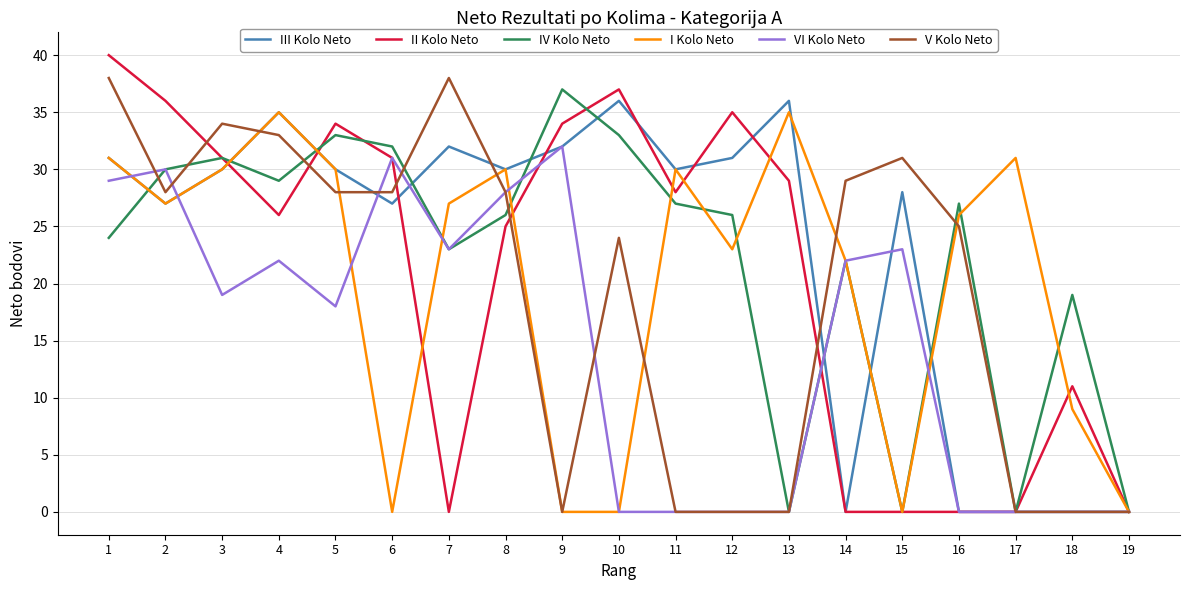

Reading right to left, what are all the values shown in this chart?

III Kolo Neto: 0	0	0	0	28	0	36	31	30	36	32	30	32	27	30	35	30	27	31
II Kolo Neto: 0	11	0	0	0	0	29	35	28	37	34	25	0	31	34	26	31	36	40
IV Kolo Neto: 0	19	0	27	0	22	0	26	27	33	37	26	23	32	33	29	31	30	24
I Kolo Neto: 0	9	31	26	0	22	35	23	30	0	0	30	27	0	30	35	30	27	31
VI Kolo Neto: 0	0	0	0	23	22	0	0	0	0	32	28	23	31	18	22	19	30	29
V Kolo Neto: 0	0	0	25	31	29	0	0	0	24	0	28	38	28	28	33	34	28	38